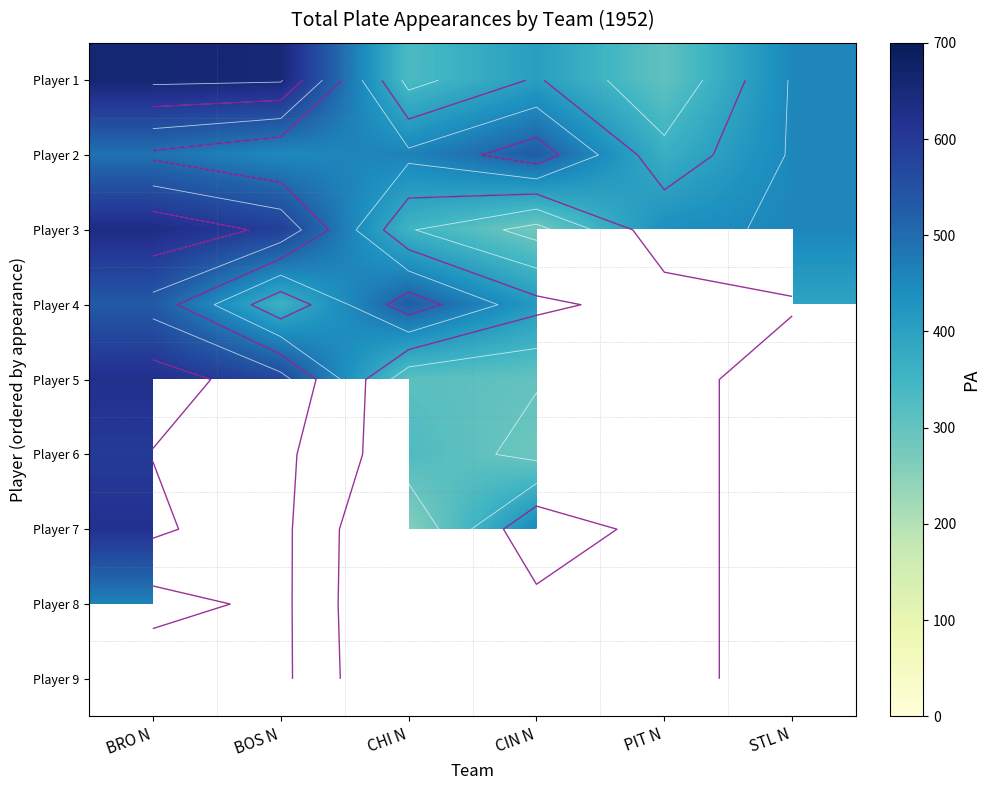

What is the smallest value displayed?

247.0